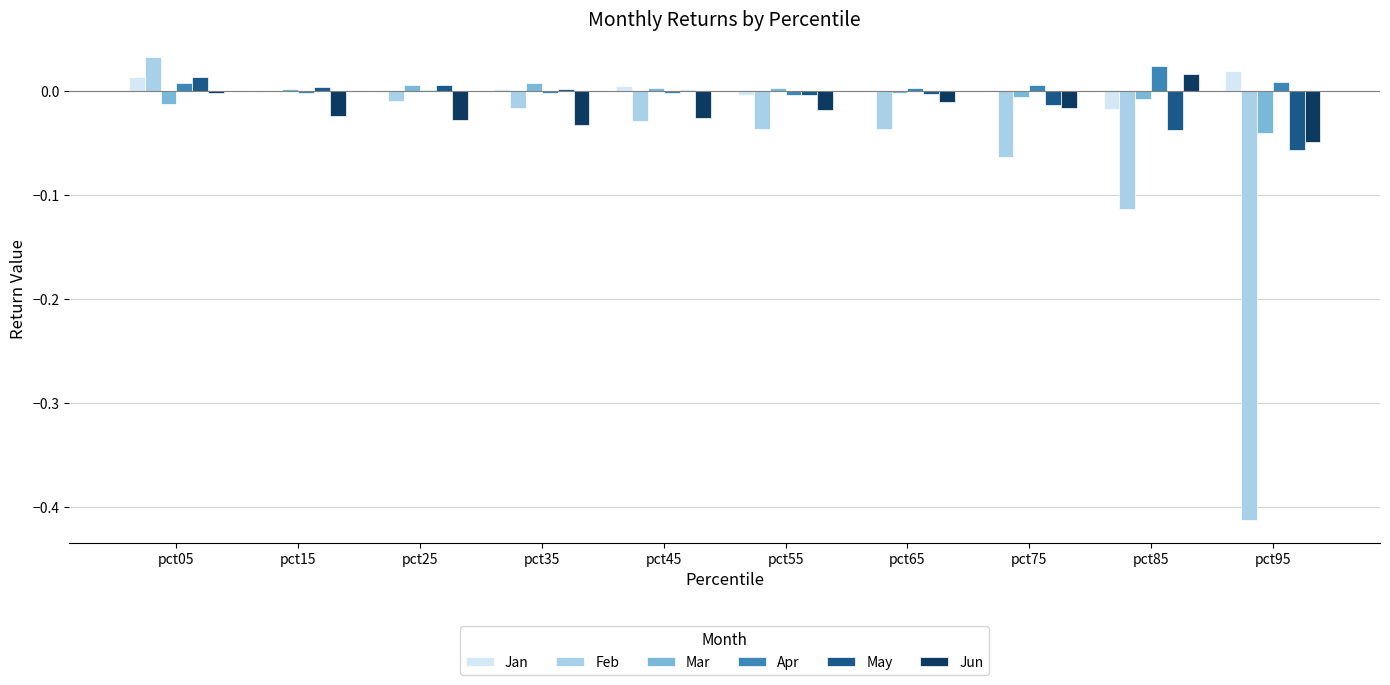

The value of May at pct65 is -0.0. True or false?

True